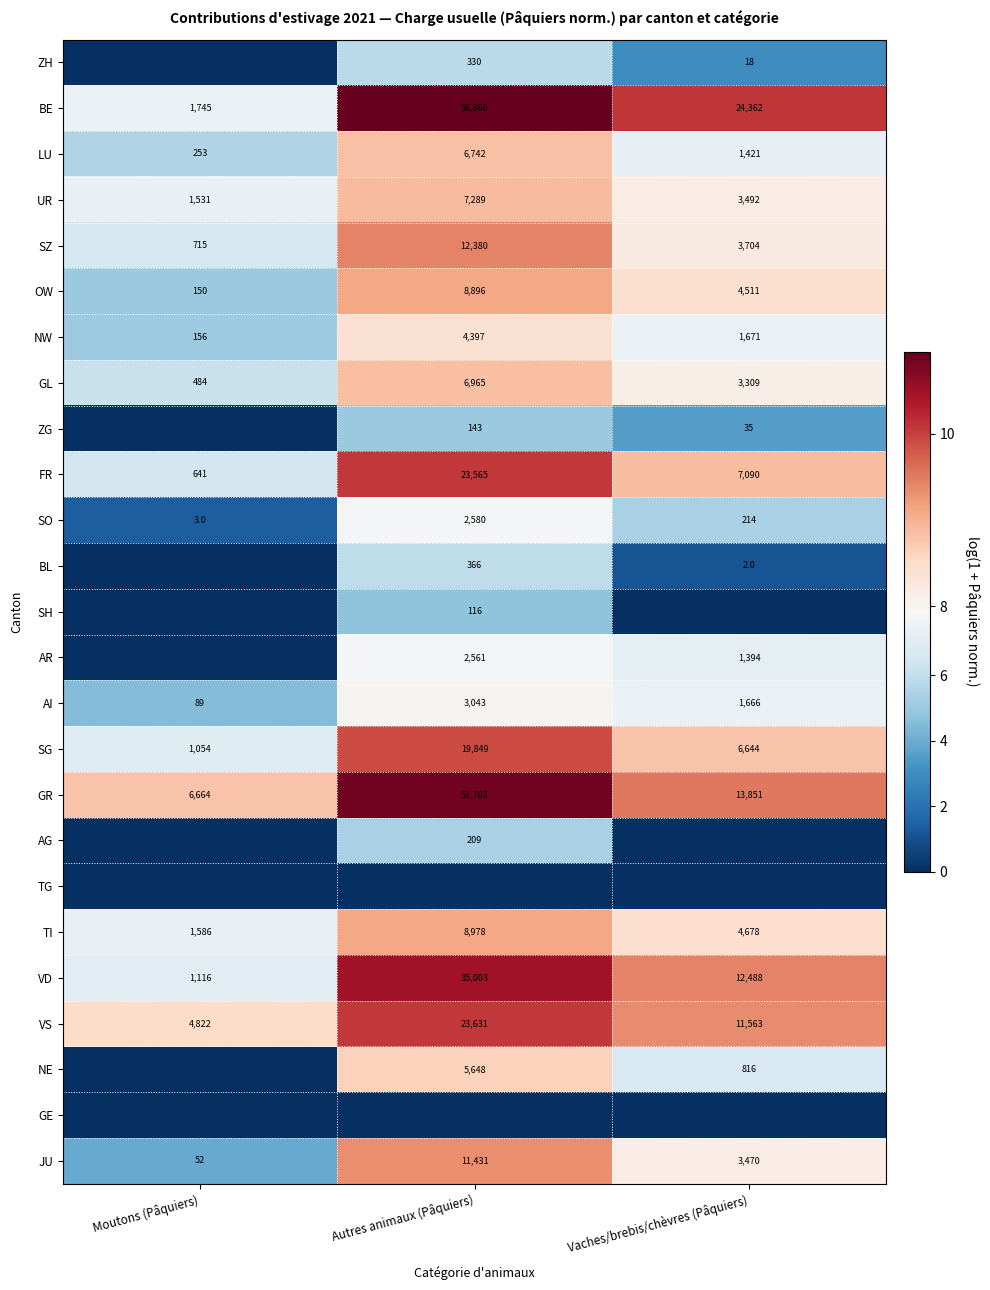

At which category is the sum across all series the highest?

Autres animaux (Pâquiers)